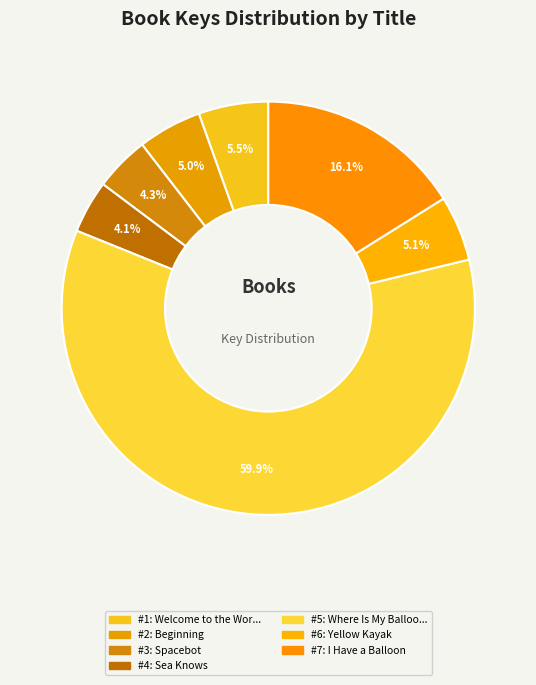

To the nearest percent, what is the average slice percentage?

14%